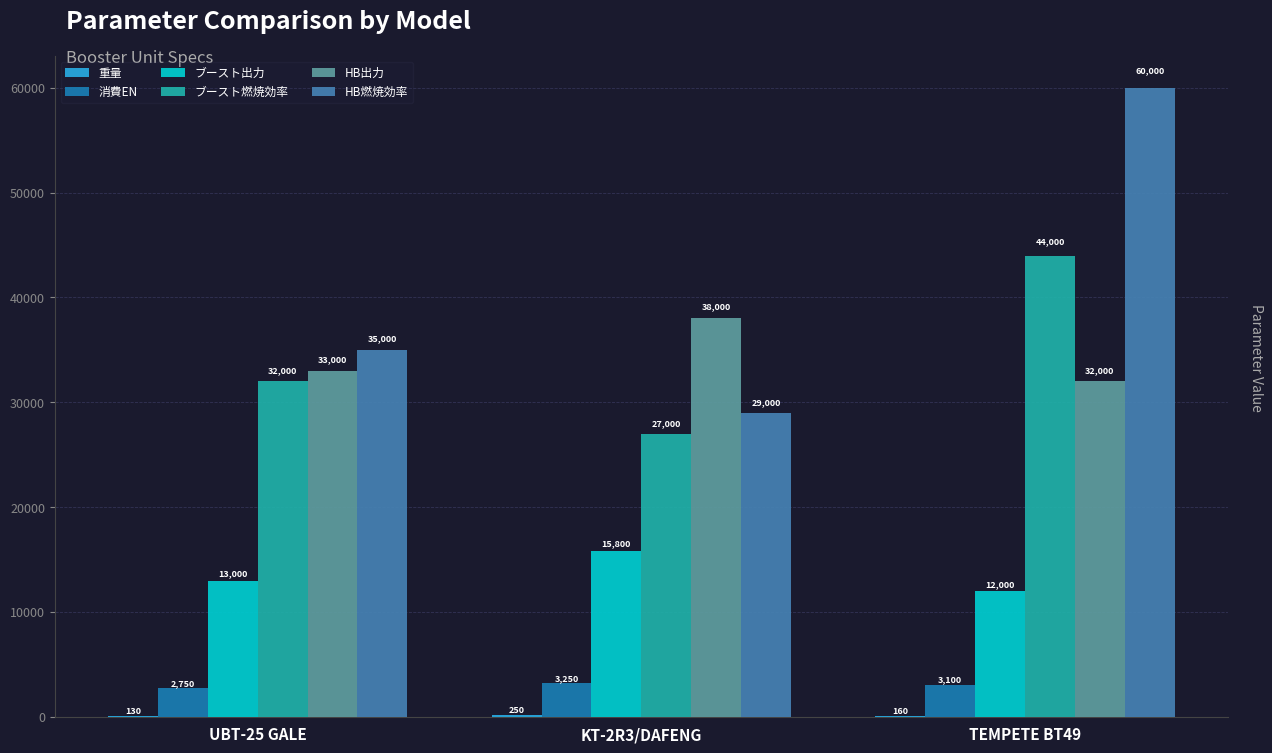

Which series has the largest range (max minus min)?

HB燃焼効率